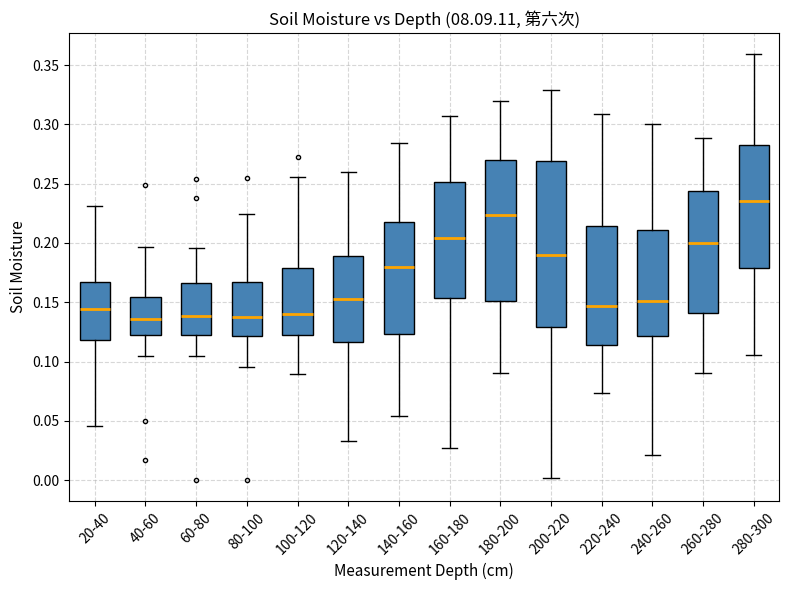

Reading left to right, read every box against the y-axis: the position of its median line, the range the box covers, and the ends of its whiskers. The values are not printed on the chart, so give them approximately, as read against the axis.

20-40: median 0.145, box 0.120 to 0.165, whiskers 0.045 to 0.230
40-60: median 0.135, box 0.120 to 0.155, whiskers 0.105 to 0.195
60-80: median 0.140, box 0.120 to 0.165, whiskers 0.105 to 0.195
80-100: median 0.140, box 0.120 to 0.165, whiskers 0.095 to 0.225
100-120: median 0.140, box 0.120 to 0.180, whiskers 0.090 to 0.255
120-140: median 0.155, box 0.115 to 0.190, whiskers 0.035 to 0.260
140-160: median 0.180, box 0.125 to 0.215, whiskers 0.055 to 0.285
160-180: median 0.205, box 0.155 to 0.250, whiskers 0.025 to 0.305
180-200: median 0.225, box 0.150 to 0.270, whiskers 0.090 to 0.320
200-220: median 0.190, box 0.130 to 0.270, whiskers 0.000 to 0.330
220-240: median 0.145, box 0.115 to 0.215, whiskers 0.075 to 0.310
240-260: median 0.150, box 0.120 to 0.210, whiskers 0.020 to 0.300
260-280: median 0.200, box 0.140 to 0.245, whiskers 0.090 to 0.290
280-300: median 0.235, box 0.180 to 0.285, whiskers 0.105 to 0.360